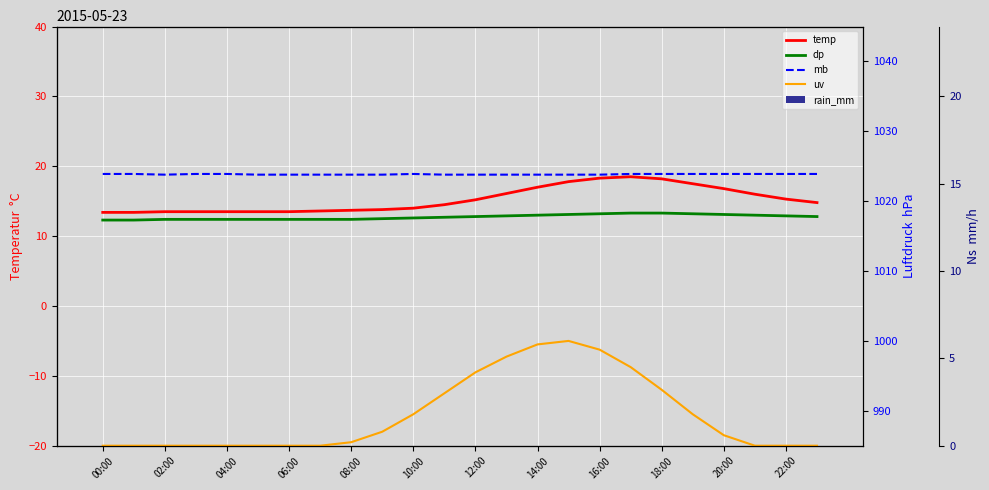

What is the difference between the maximum and minimum values in the mb series?

0.1